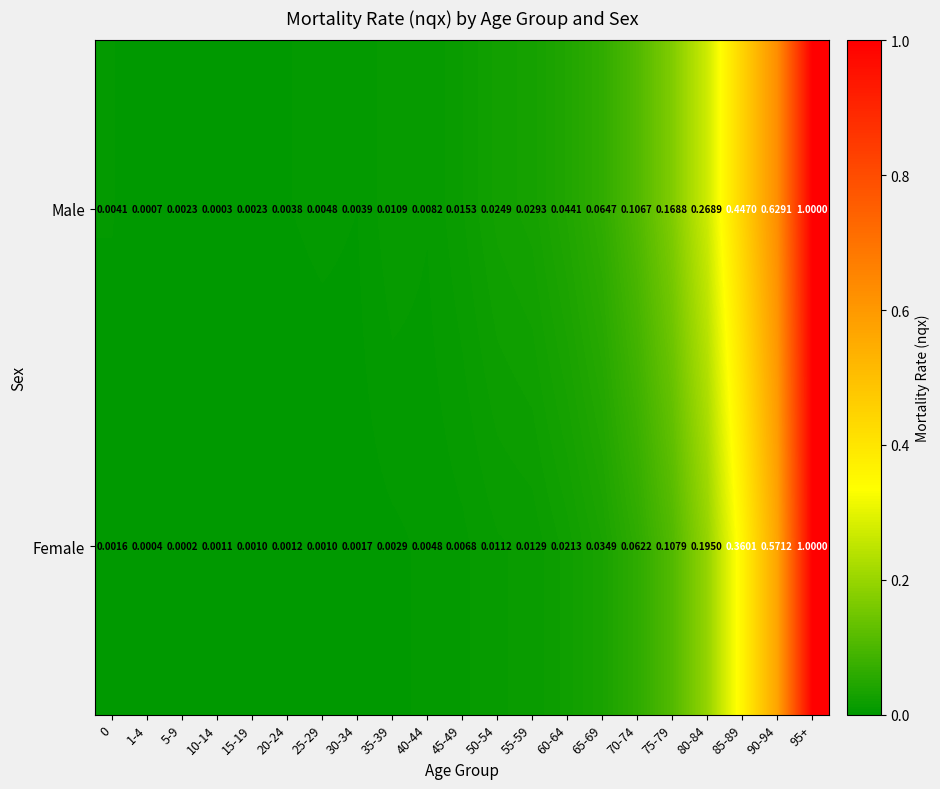

Which category has the lowest value across all series?

5-9